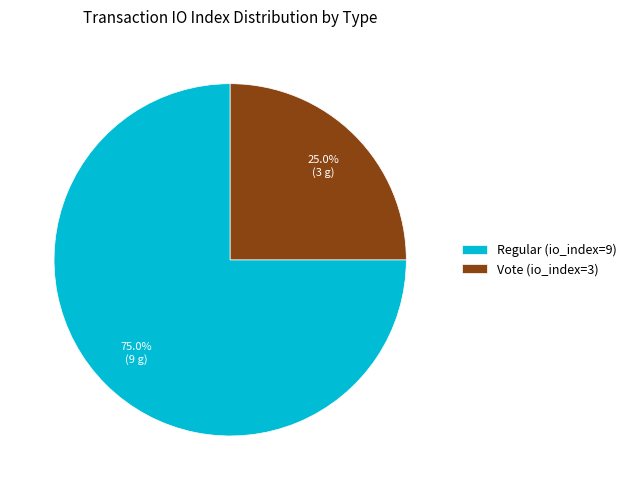

What percentage is the Vote (io_index=3) slice, to the nearest percent?

25%